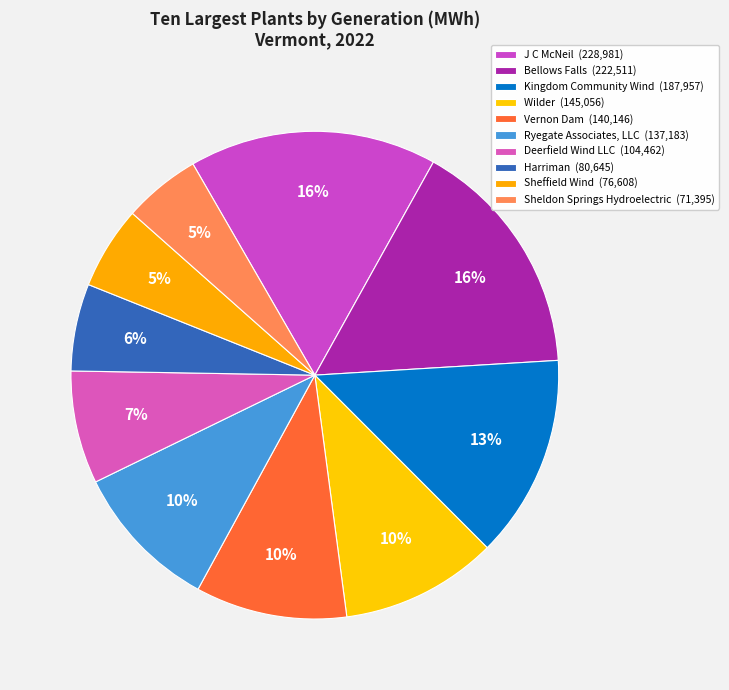

What percentage is the Kingdom Community Wind slice, to the nearest percent?

13%